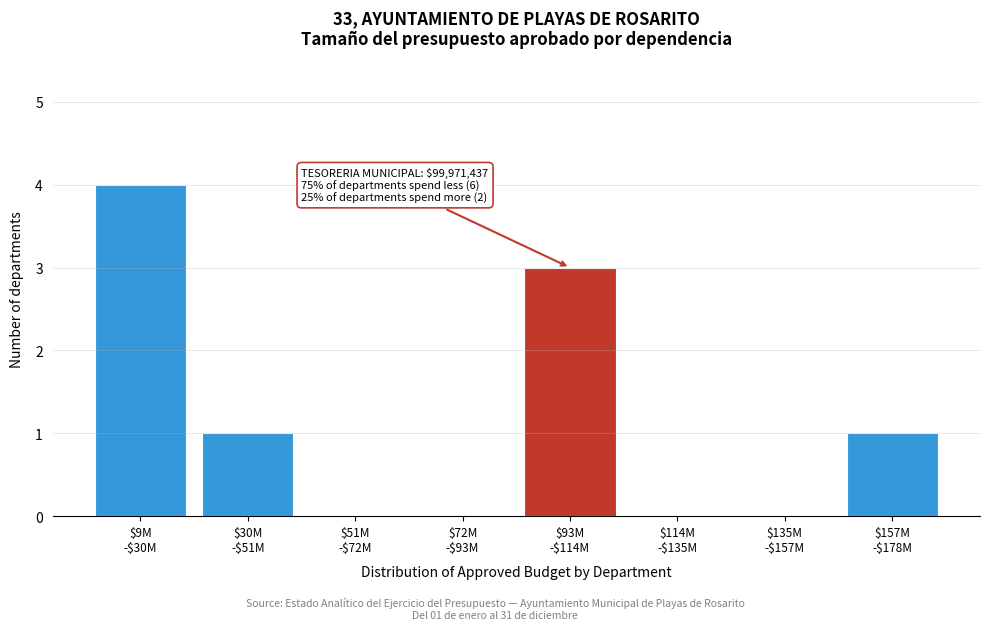

What is the sum of all values?

9